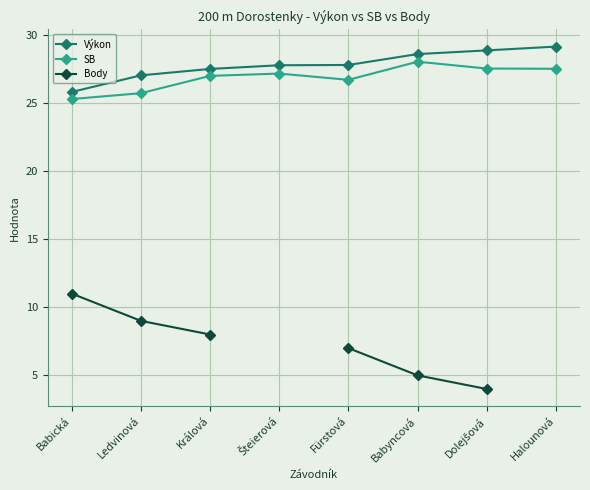

The SB series shows 26.7 at Fürstová. True or false?

True